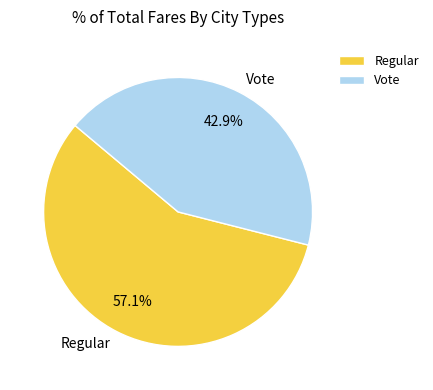

Is it true that Vote is 43% of the pie?

True